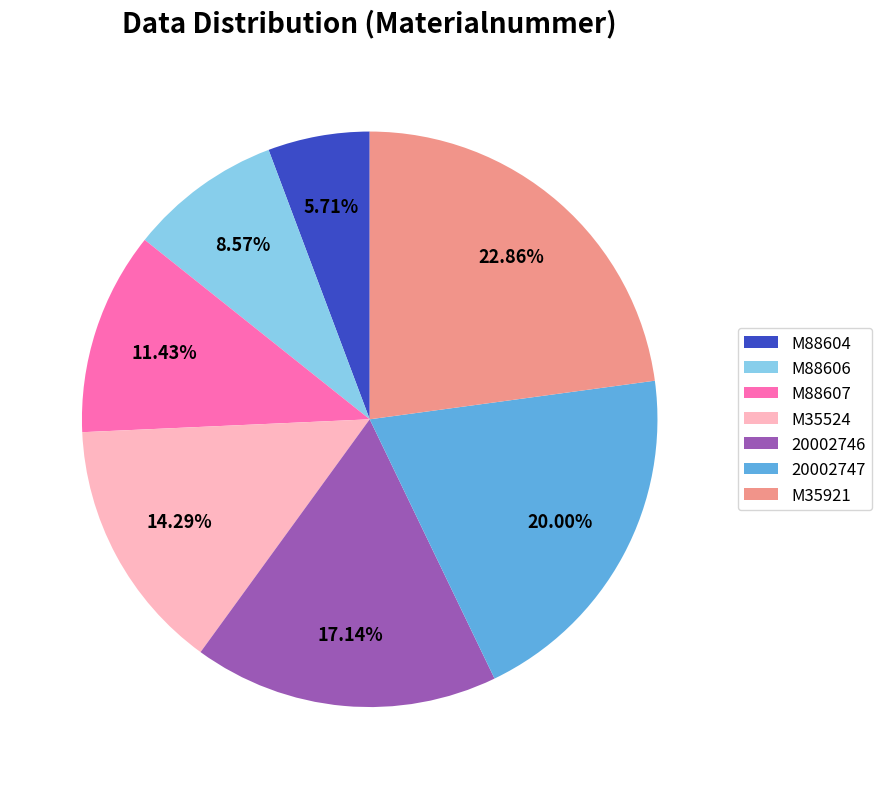

What is the largest slice in the pie chart?

M35921